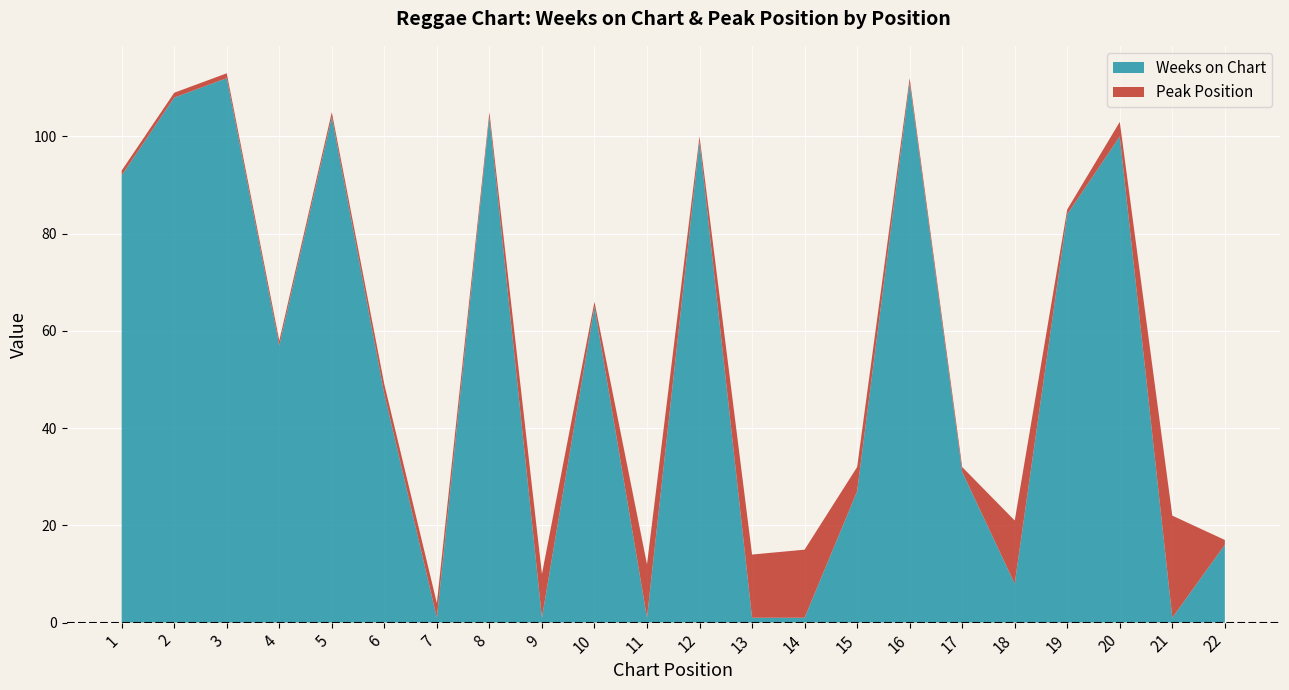

Reading left to right, transcribe all the data shown in this chart.

Weeks on Chart: 92	108	112	57	104	47	1	104	1	65	1	99	1	1	27	111	31	8	84	100	1	16
Peak Position: 1	1	1	1	1	2	3	1	9	1	11	1	13	14	5	1	1	13	1	3	21	1